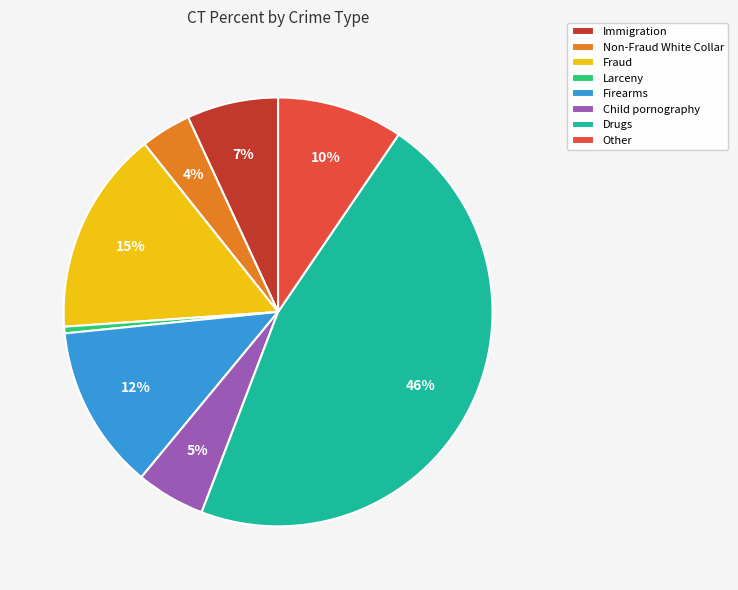

True or false: Drugs accounts for 46% of the total.

True